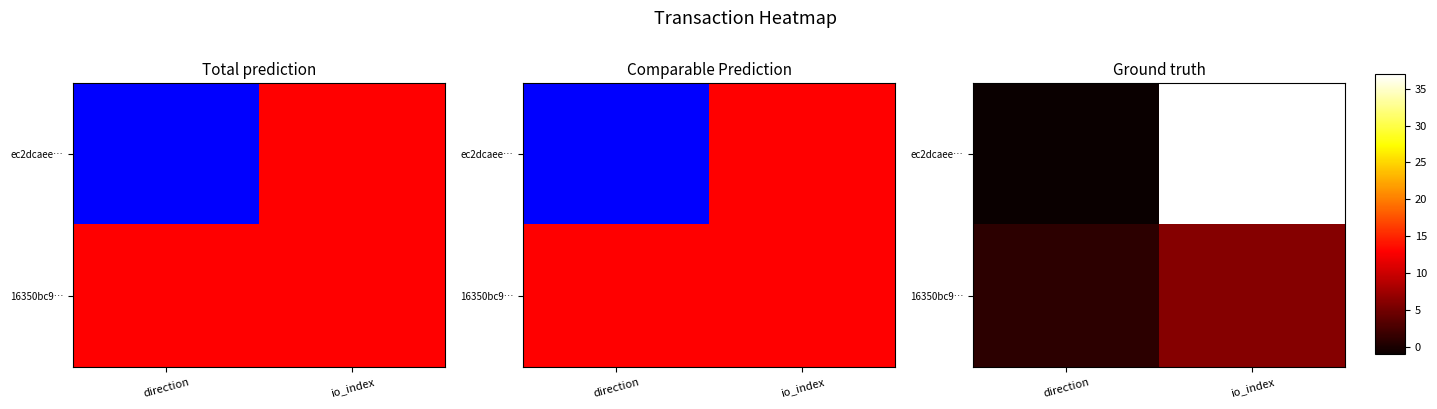

How many distinct data groups are displayed?

2